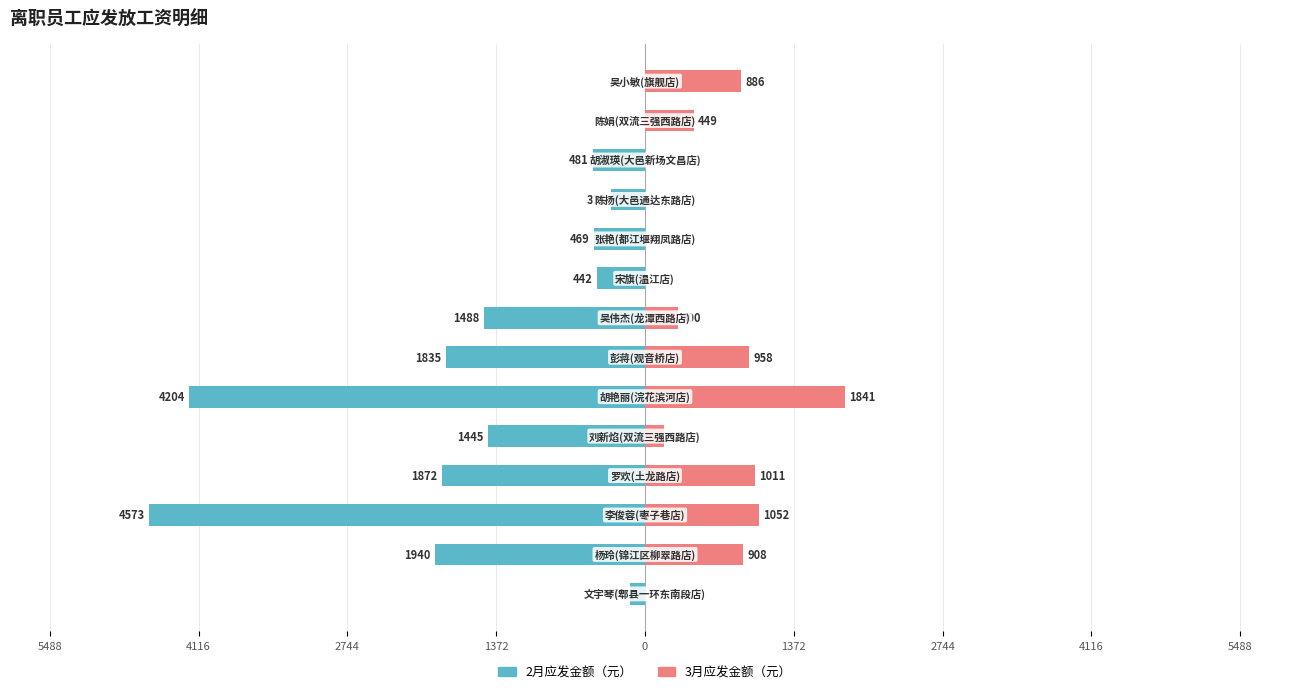

What is the sum of all 3月应发金额（元） values?

7583.3